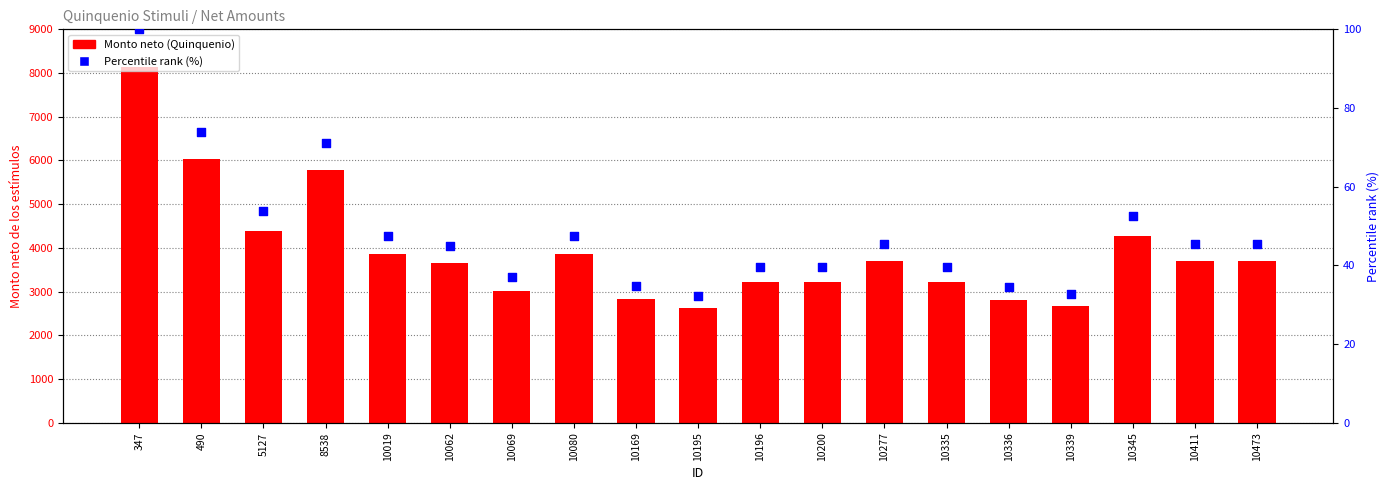

At how many categories does at least one series exceed 6477?

1